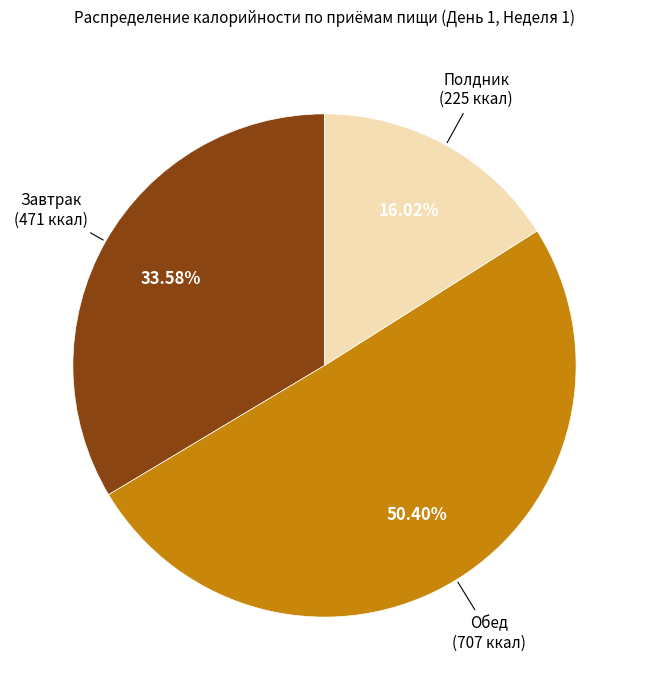

Combined, do Завтрак and Обед account for over 50%?

Yes